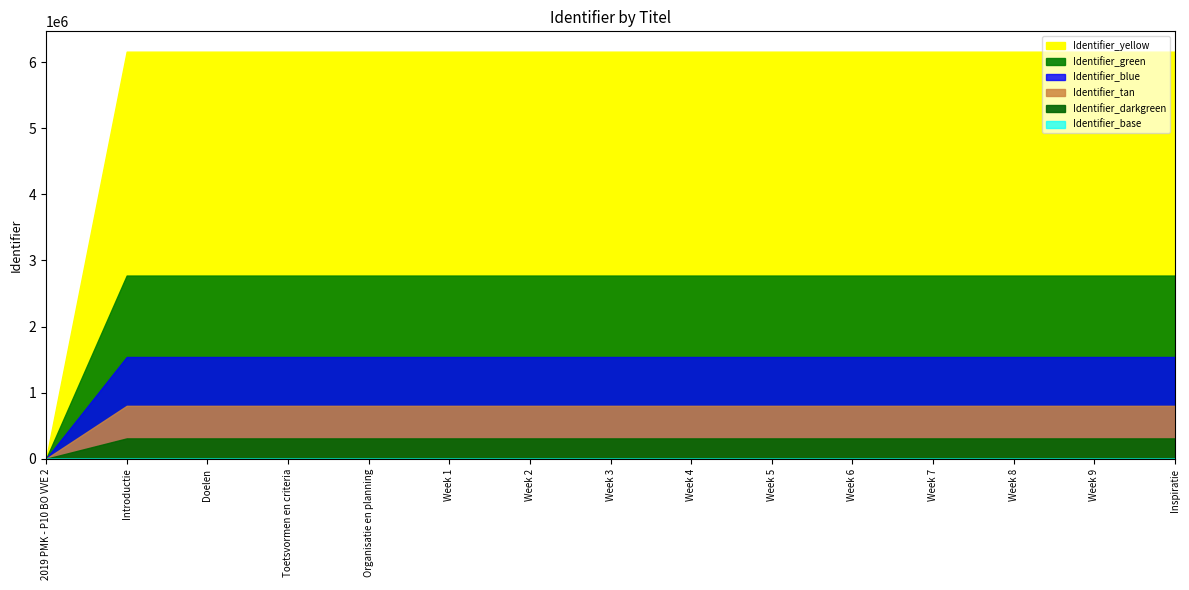

Reading left to right, list all the values displayed in this chart.

0	6157171	6157173	6157175	6157177	6157178	6157180	6157182	6157184	6157186	6157188	6157190	6157192	6157194	6157196